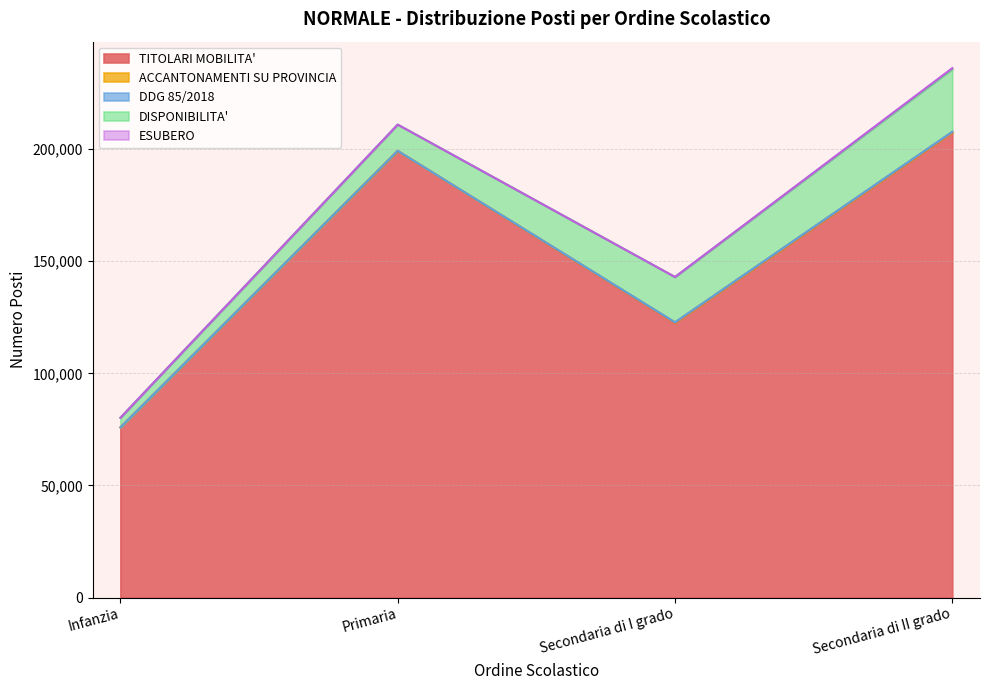

True or false: TITOLARI MOBILITA' and ACCANTONAMENTI SU PROVINCIA cross at least once.

False